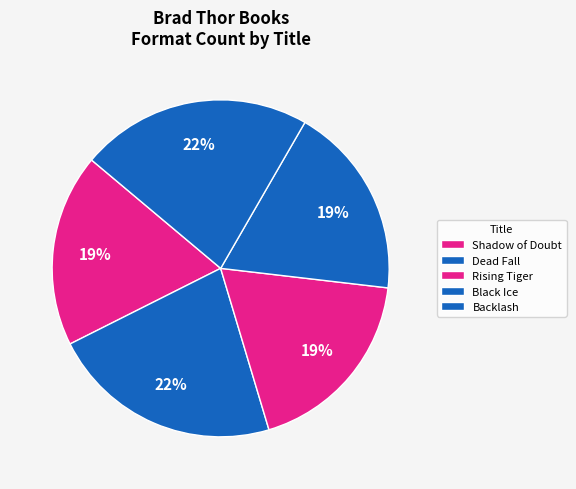

Rank the categories by value from highest to lowest.

Dead Fall, Backlash, Shadow of Doubt, Rising Tiger, Black Ice